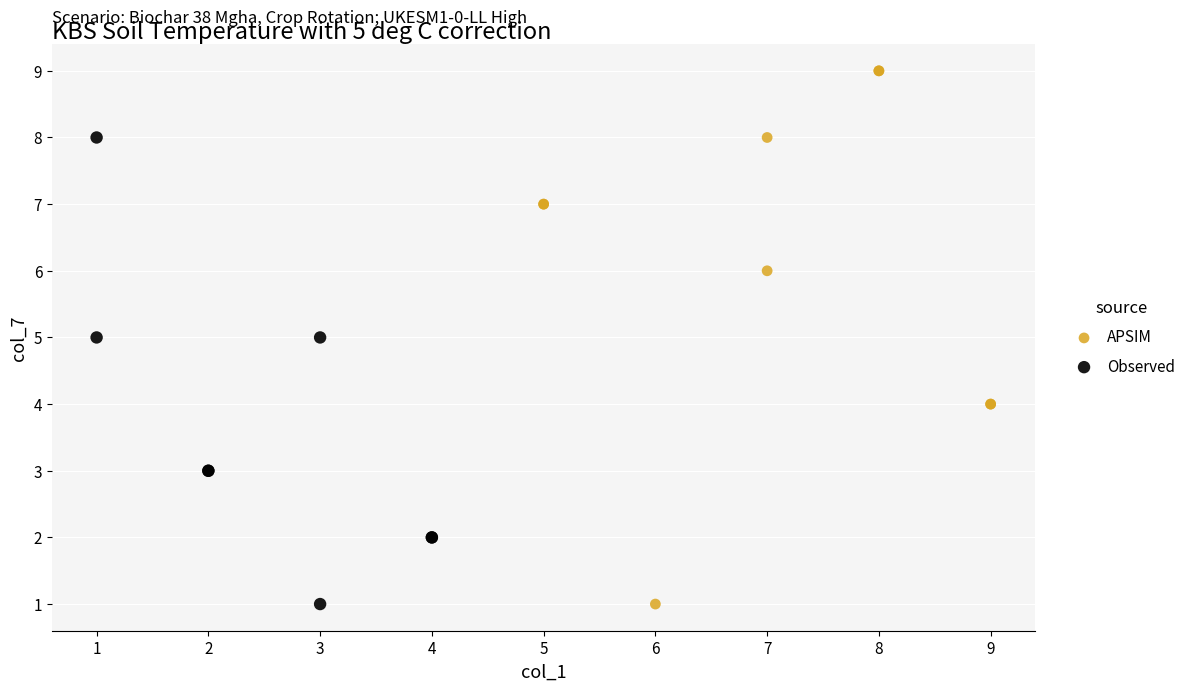

Which series has the widest spread of Y values?

APSIM